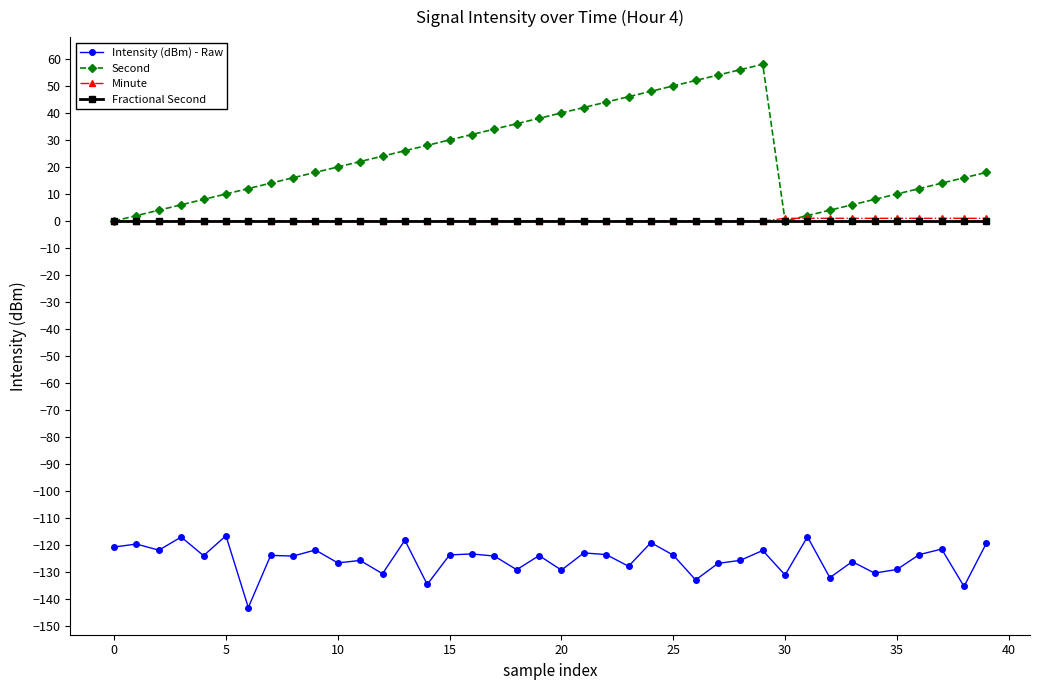

What is the value of the Intensity (dBm) - Raw point at the 21st from the left?

-129.2